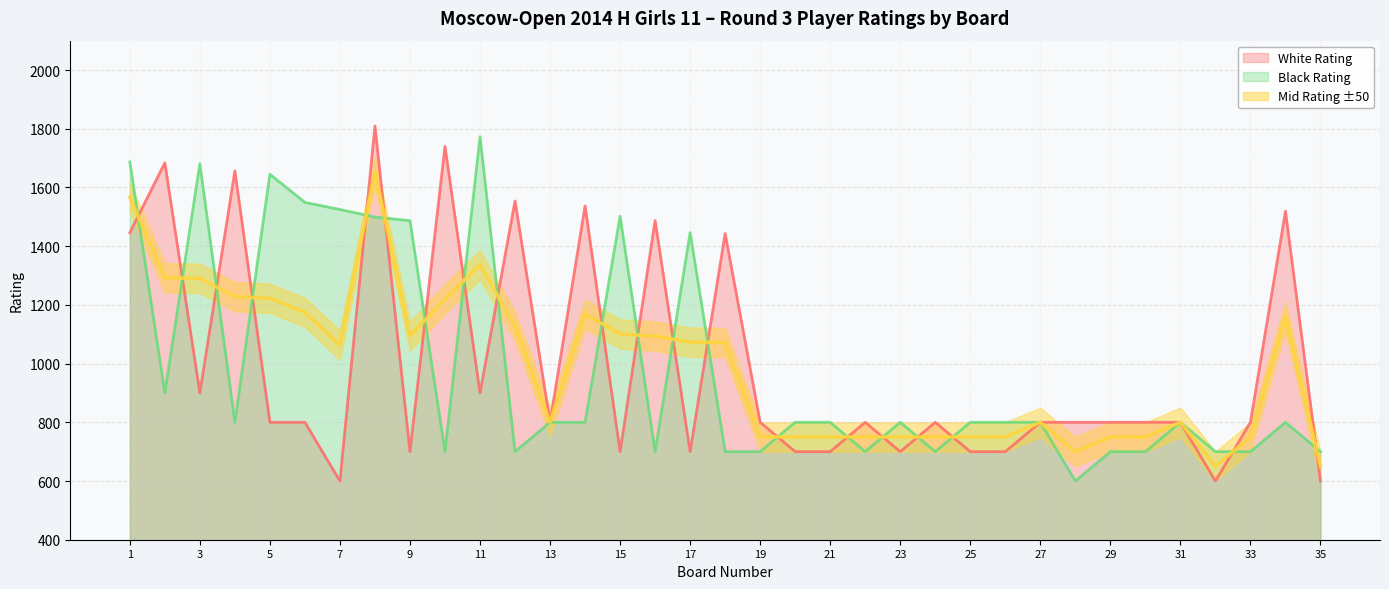

The value of Black Rating at 9 is 458. True or false?

False